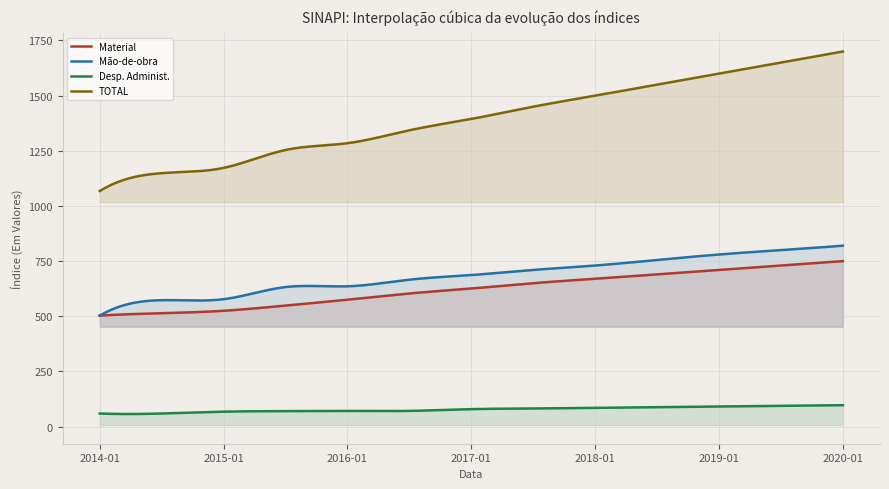

What is the difference between the Desp. Administ. values at 2019-07 and 2019-01?

3.0